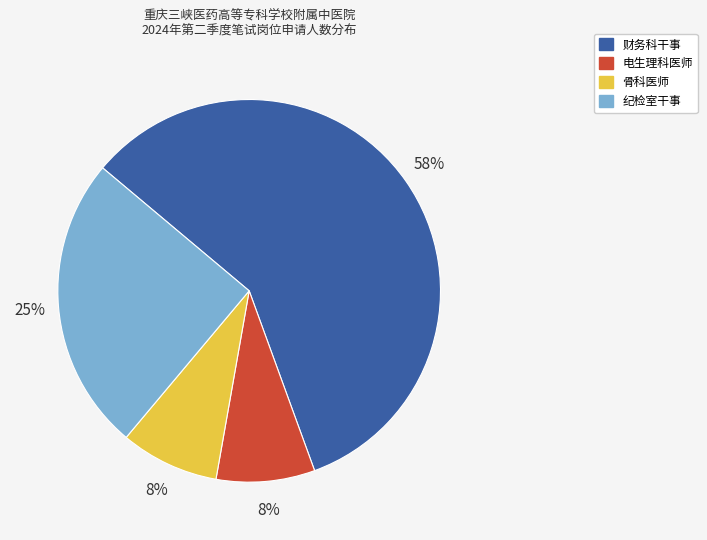

To the nearest percent, what is the combined percentage of 电生理科医师 and 财务科干事?

67%